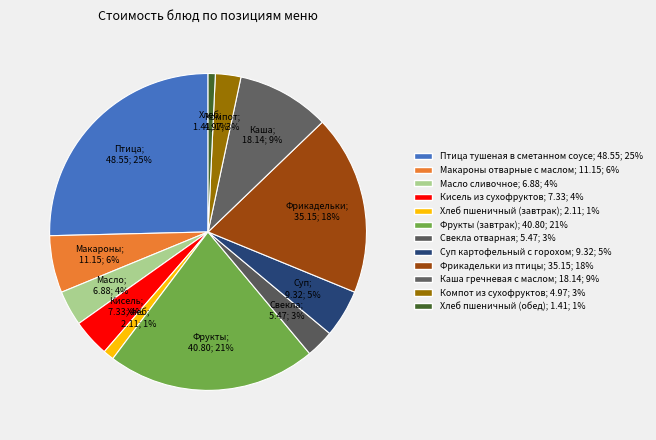

Count the number of slices in the pie.

12